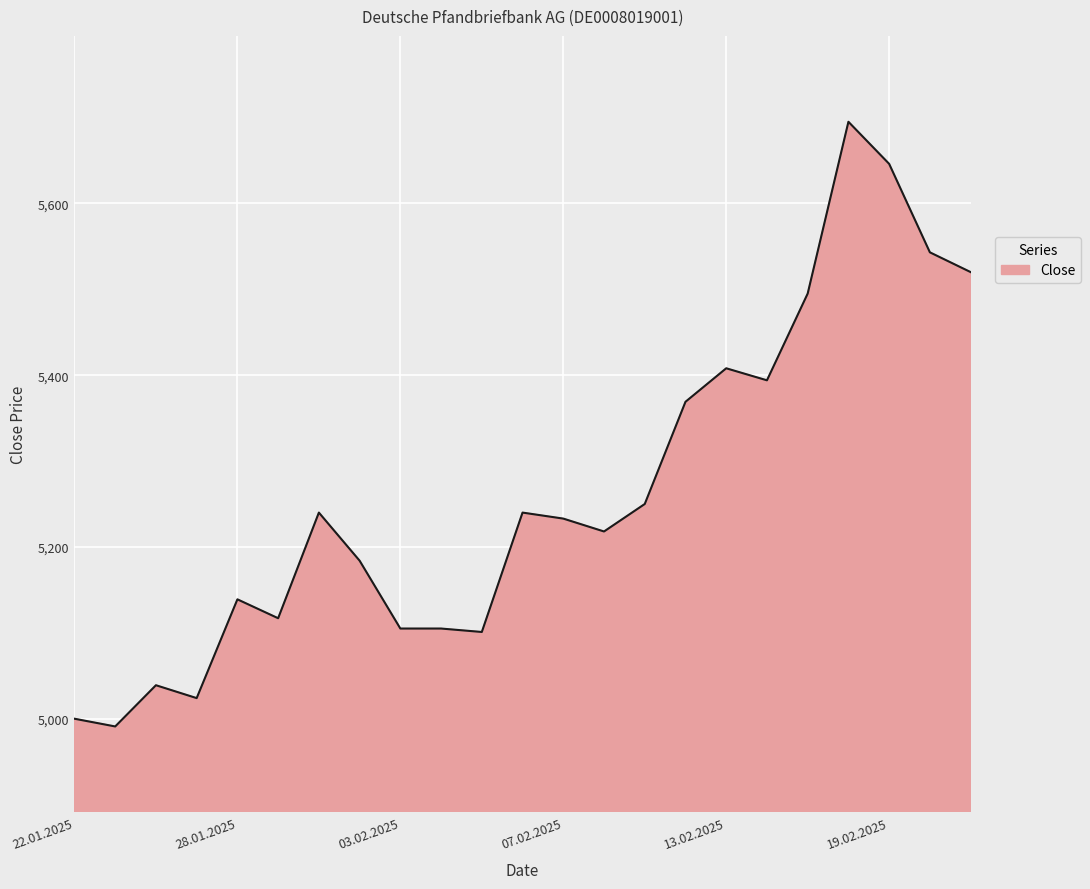

Count the number of categories in the chart.

23